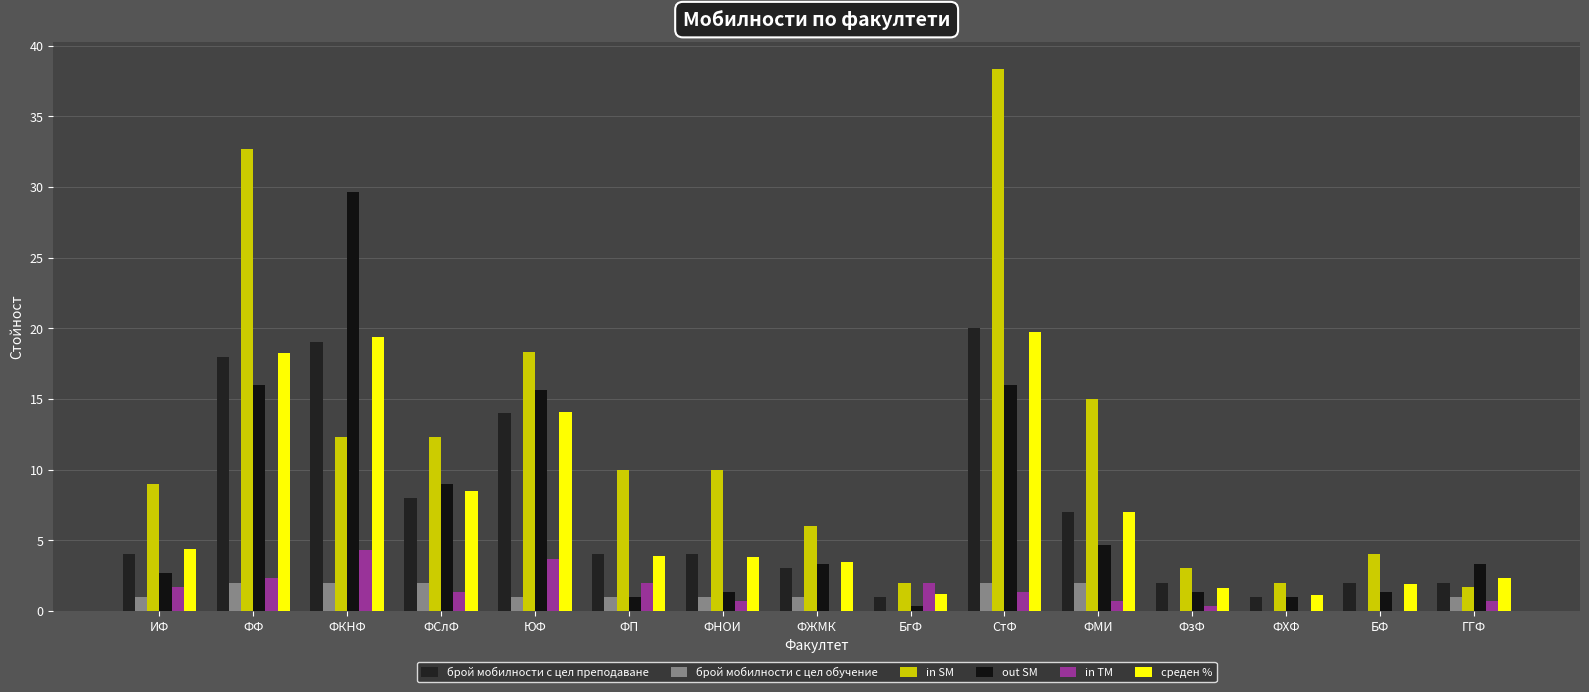

Rank the series by their maximum value, from lowest to highest.

брой мобилности с цел обучение, in TM, среден %, брой мобилности с цел преподаване, out SM, in SM